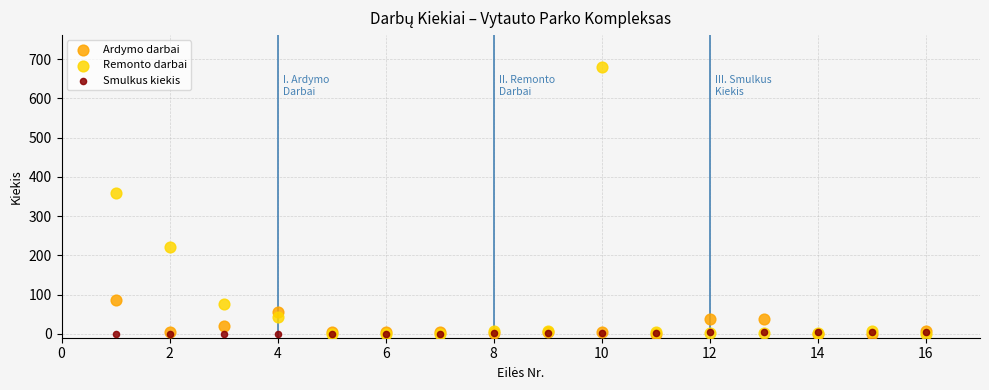

In the Remonto darbai series, what Y value is closest to 340?

360.0